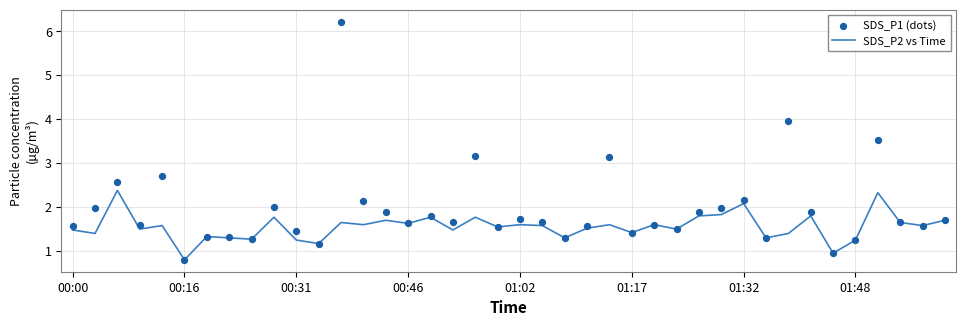

Which series has the widest spread of Y values?

SDS_P1 (dots)